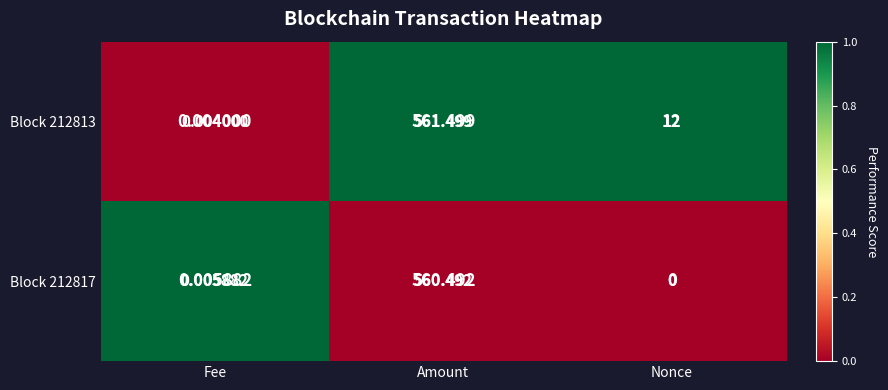

List the labels in order of Block 212817 value, largest first.

Amount, Fee, Nonce